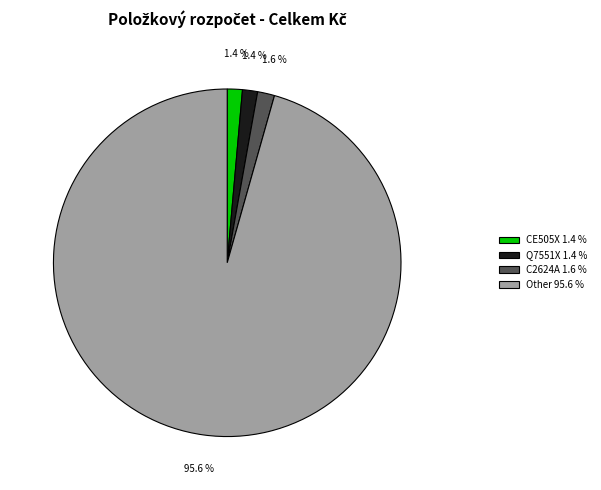

Is the sum of Q7551X 1.4 % and Other 95.6 % greater than half?

Yes